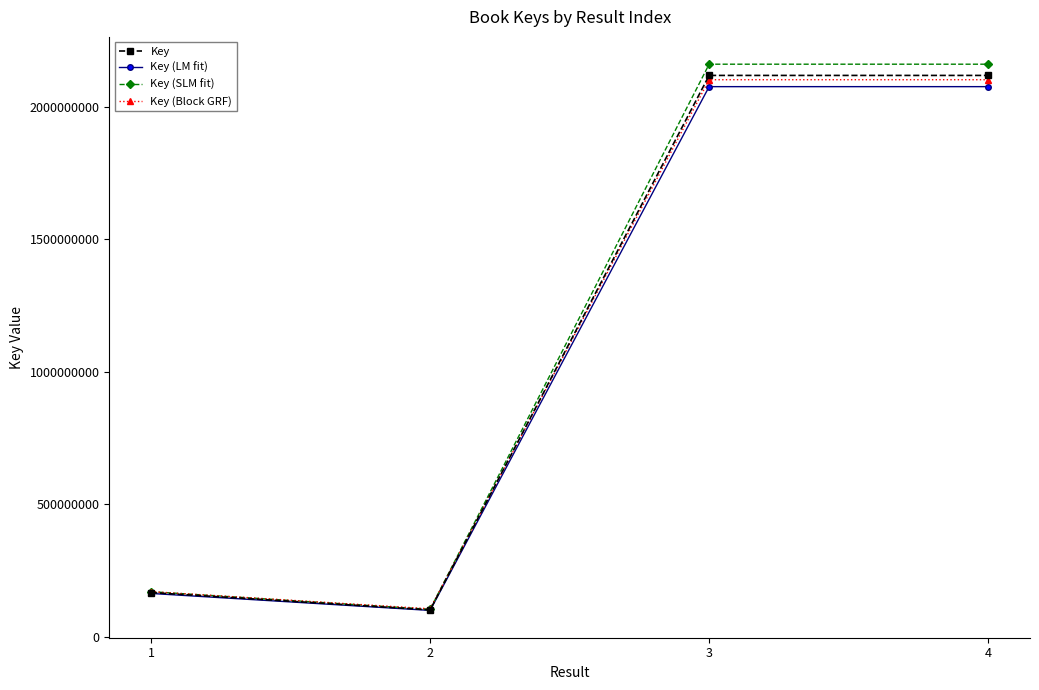

Which series has the largest total across all categories?

Key (SLM fit)